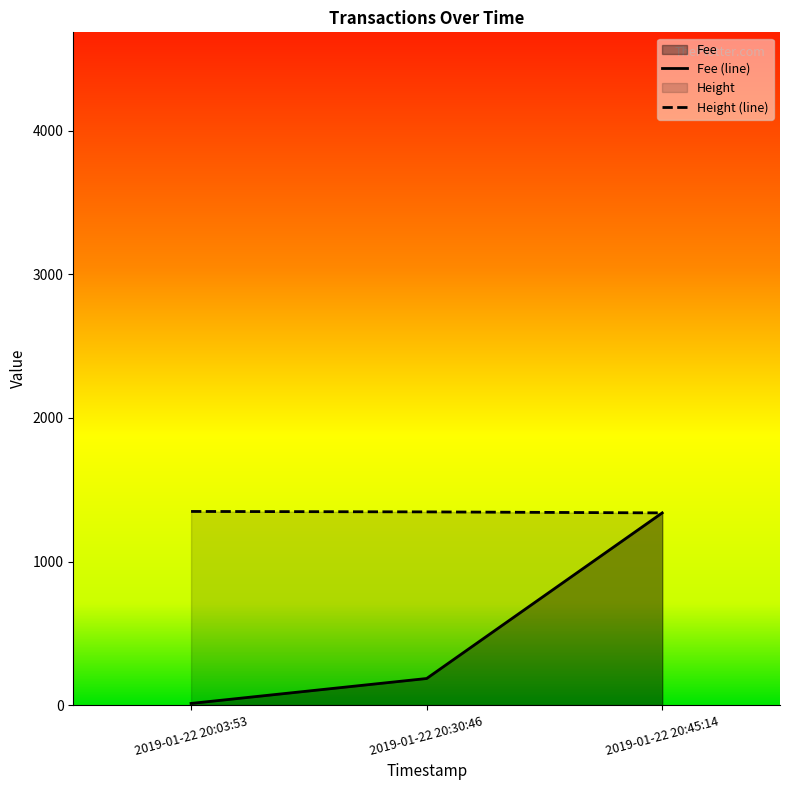

Reading right to left, extract all data points from this chart.

Fee: 2019-01-22 20:45:14=1338.6	2019-01-22 20:30:46=185.2	2019-01-22 20:03:53=11.7
Height: 2019-01-22 20:45:14=1338.6	2019-01-22 20:30:46=1345.6	2019-01-22 20:03:53=1348.6